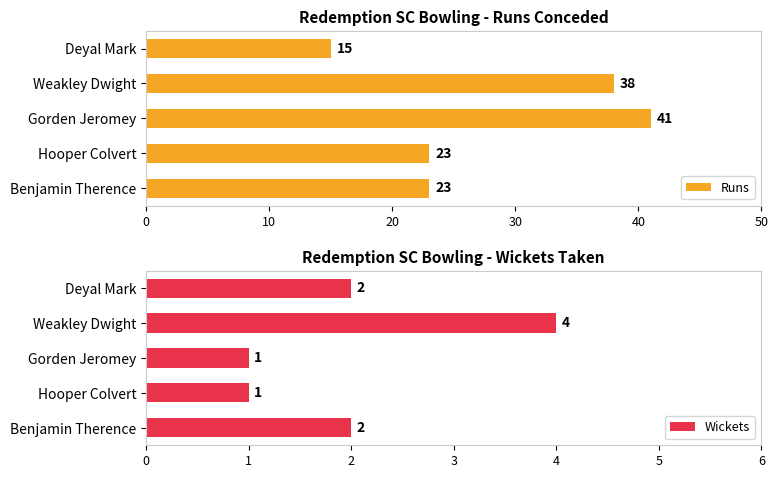

How many Wickets values are between 1 and 2?

4